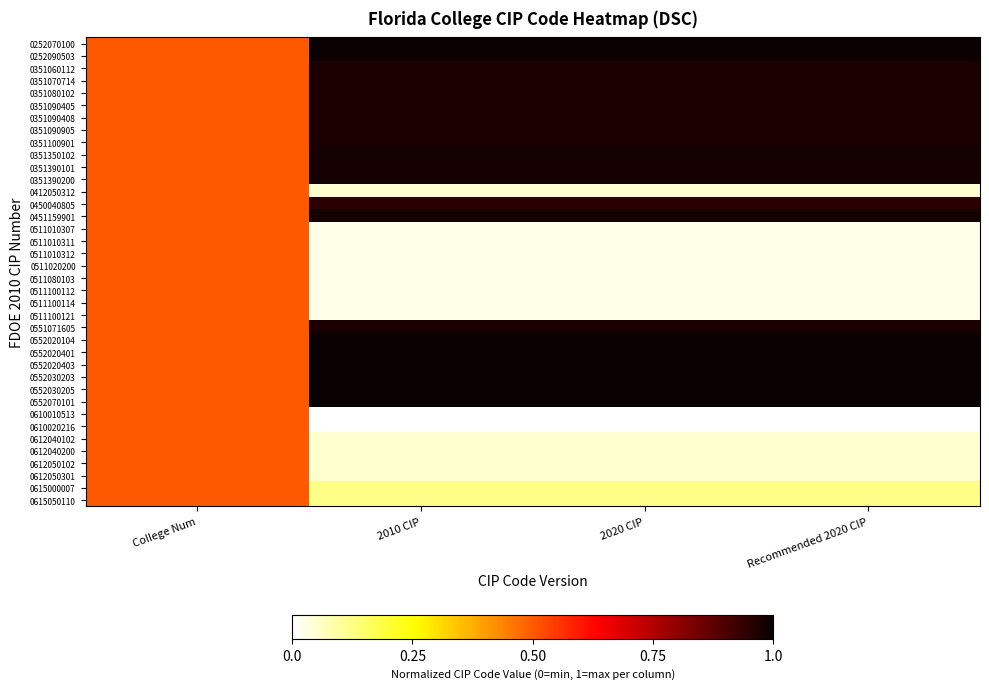

Count the number of data series in this chart.

38